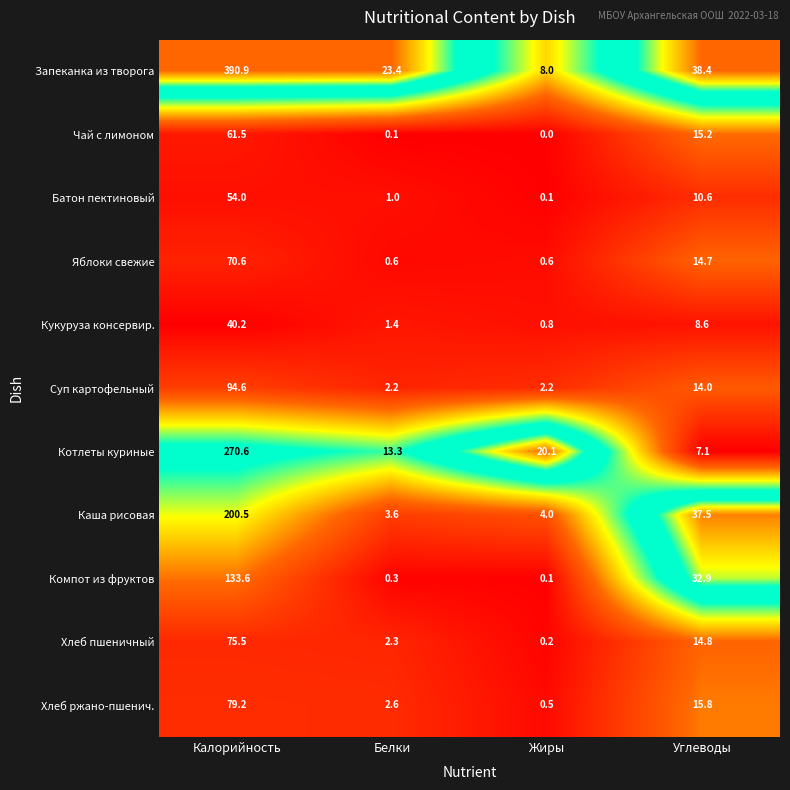

Where does the Кукуруза консервир. series first go above 8?

Калорийность